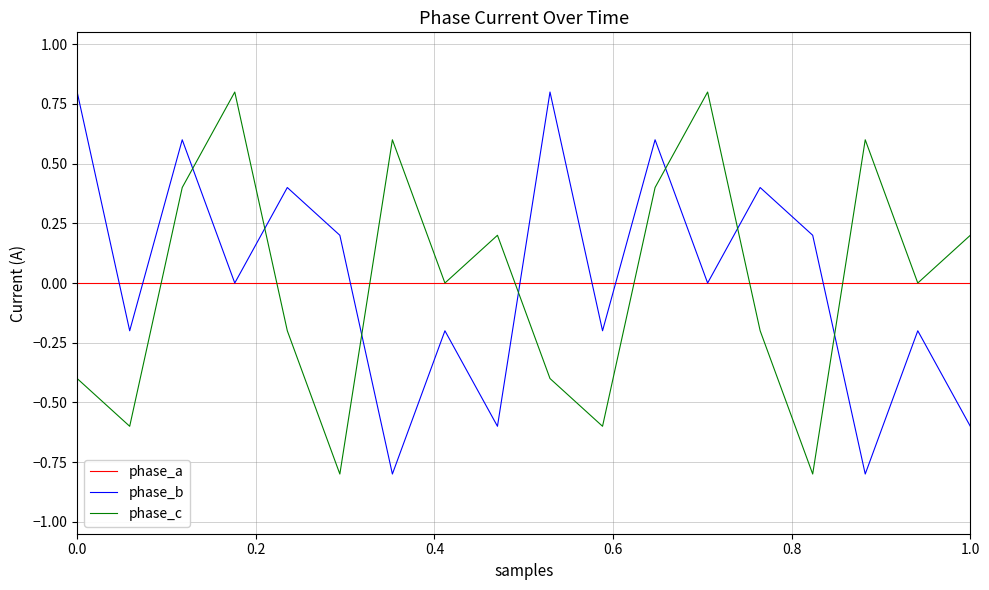

What is the minimum value for phase_c?

-0.8